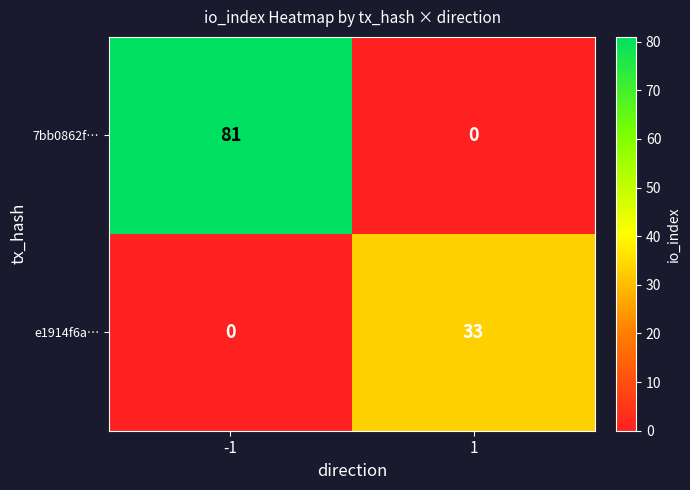

What is the sum of all 7bb0862f… values?

81